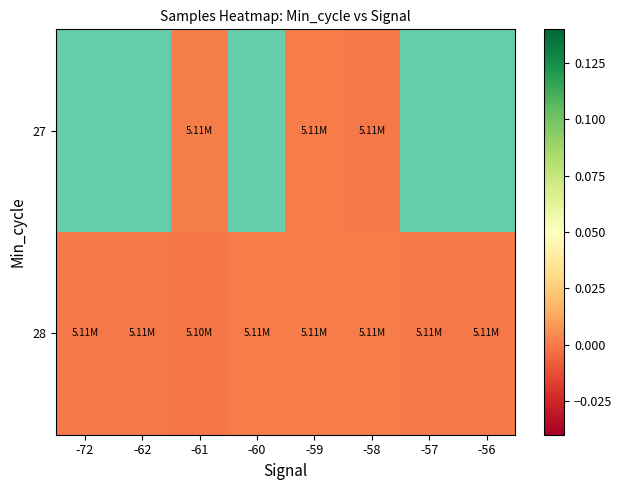

Is the value of 27 at -58 greater than the value of 28 at -59?

No